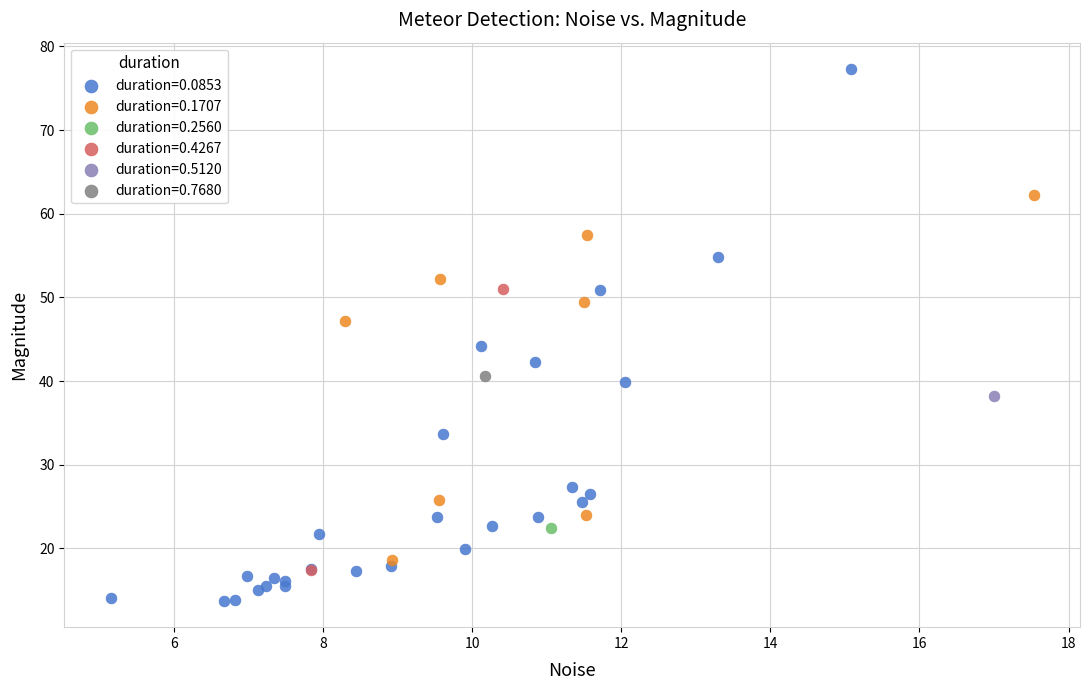

What are all the series names shown in the legend?

duration=0.0853, duration=0.1707, duration=0.2560, duration=0.4267, duration=0.5120, duration=0.7680